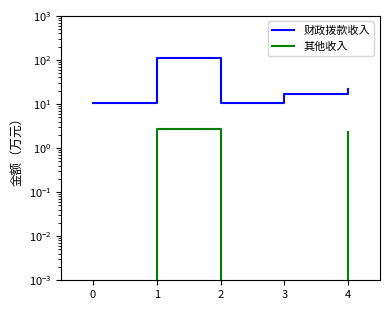

What is the spread (max minus min) of values at 1?

107.0